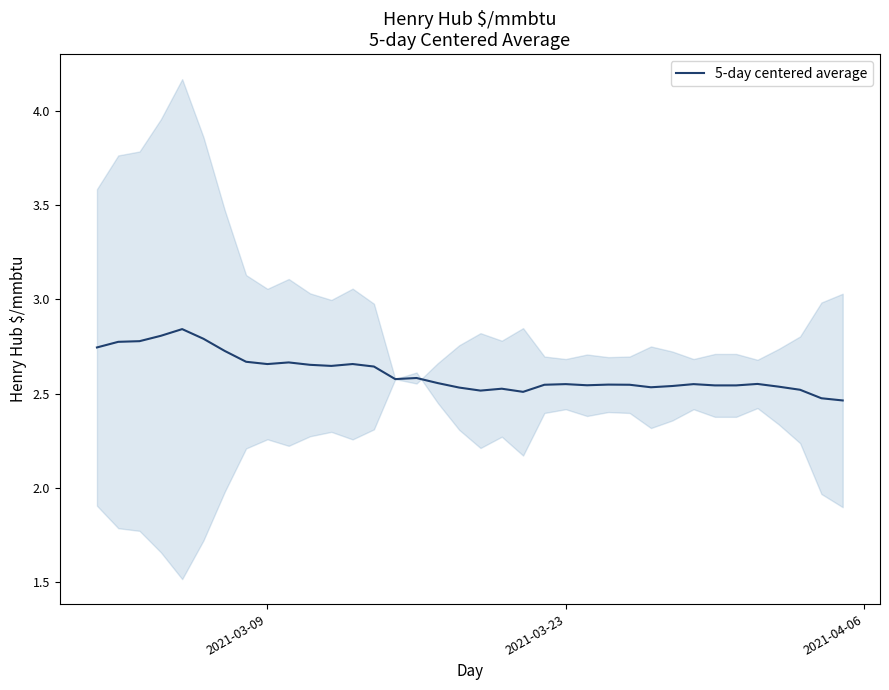

The value at 25 is 4.0. True or false?

False